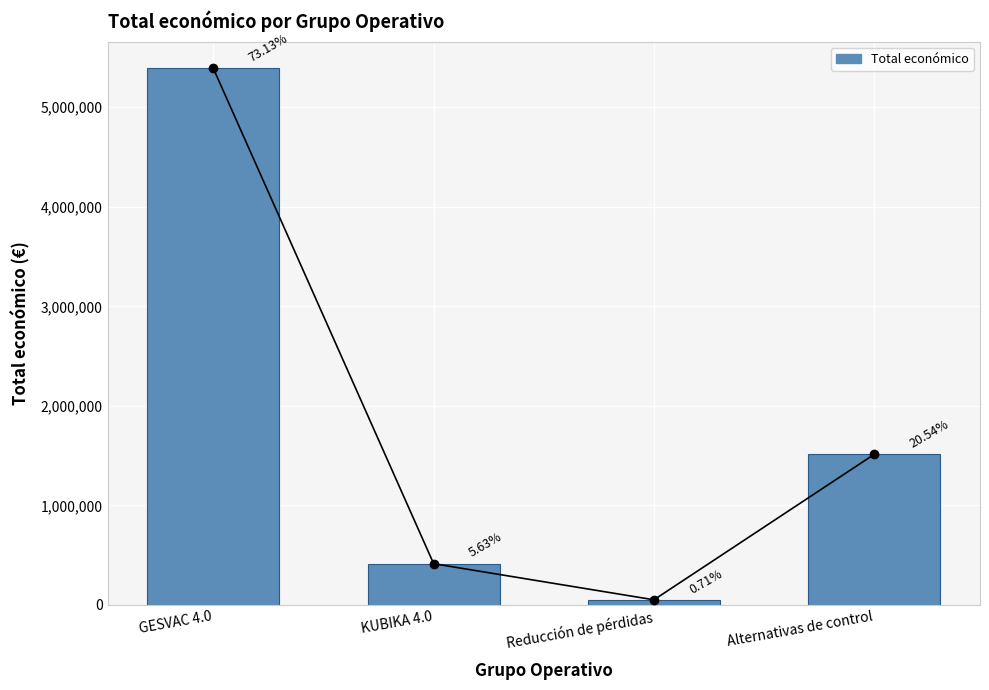

What is the sum of the values at Reducción de pérdidas and GESVAC 4.0?

5442653